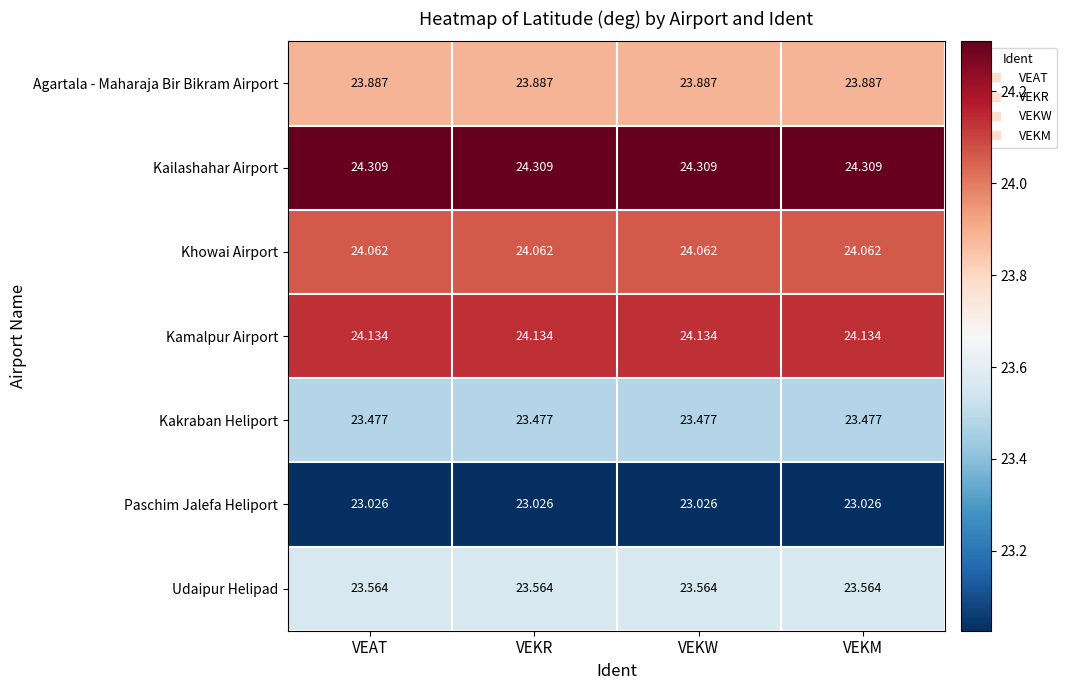

Which series has the largest total across all categories?

Kailashahar Airport